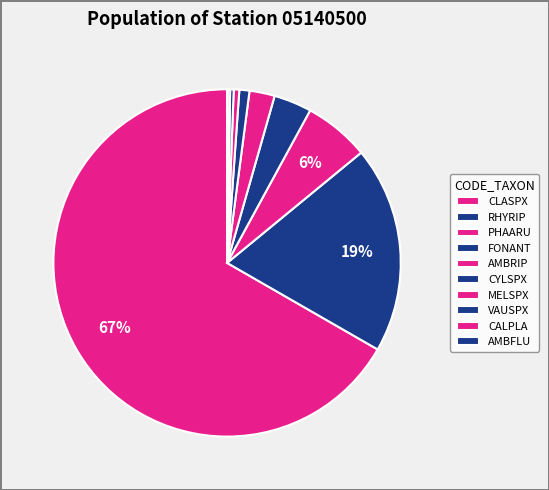

What is the largest slice in the pie chart?

CLASPX